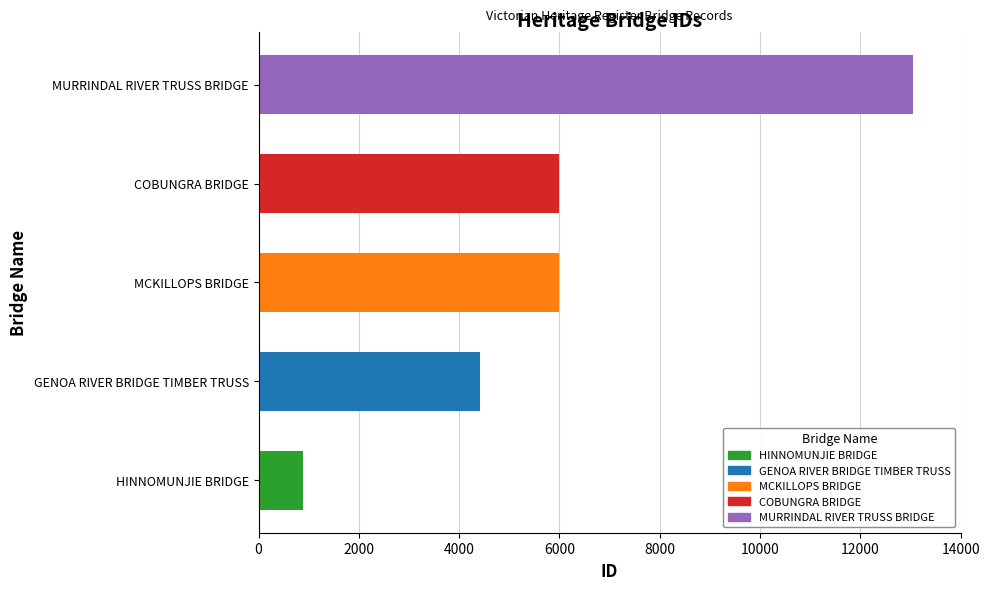

What is the average value?

6069